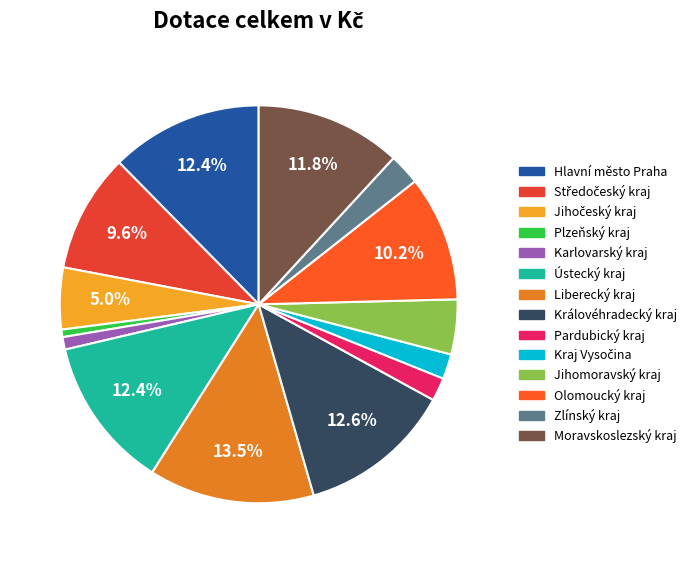

What percentage is the Jihočeský kraj slice, to the nearest percent?

5%